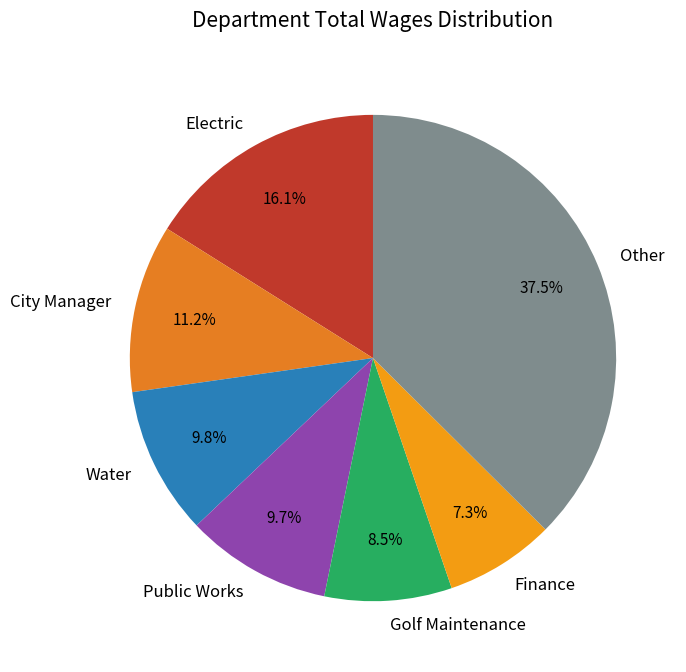

Is there a majority slice in this chart?

No